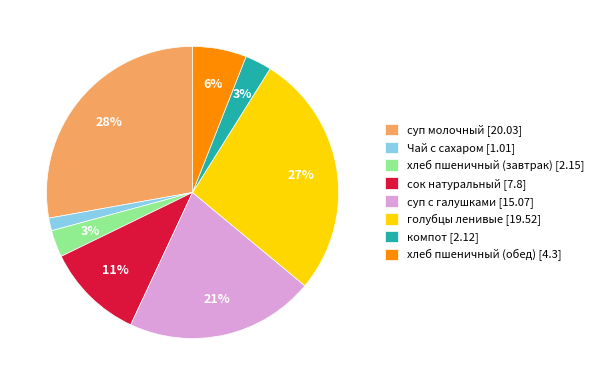

Is there a majority slice in this chart?

No